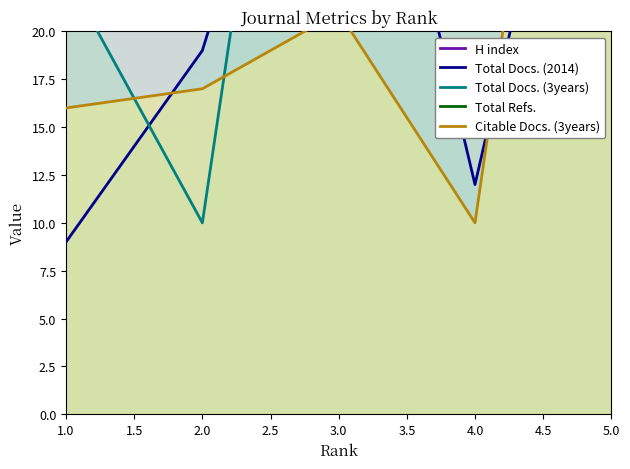

True or false: Citable Docs. (3years) has more than 1 points higher than both neighbors.

False